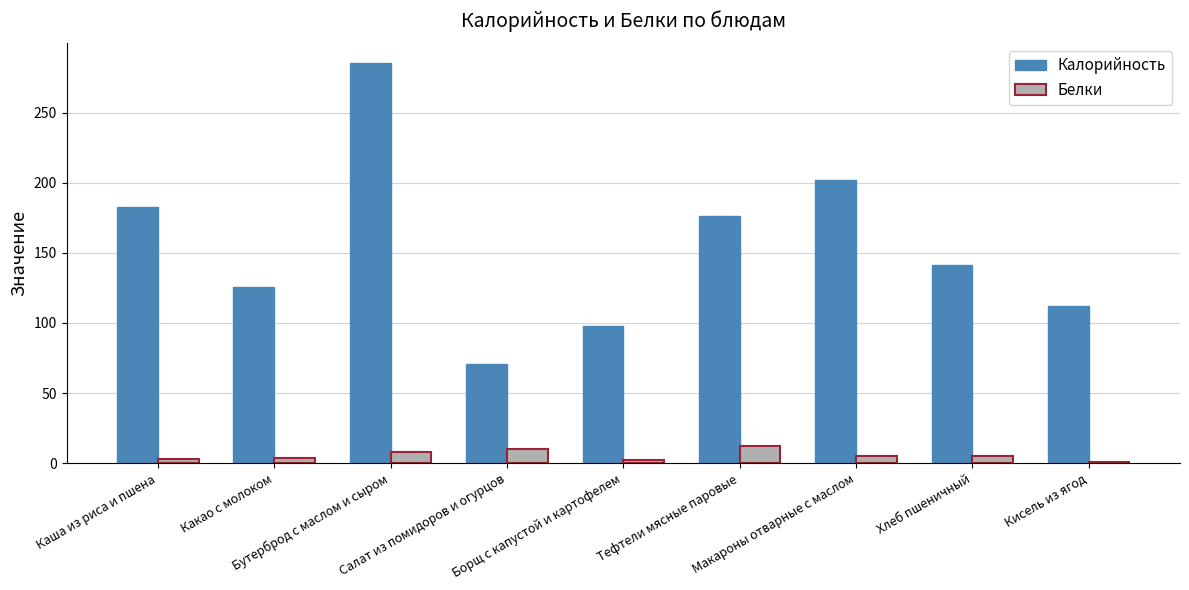

Is the value of Калорийность at Тефтели мясные паровые greater than the value of Белки at Кисель из ягод?

Yes